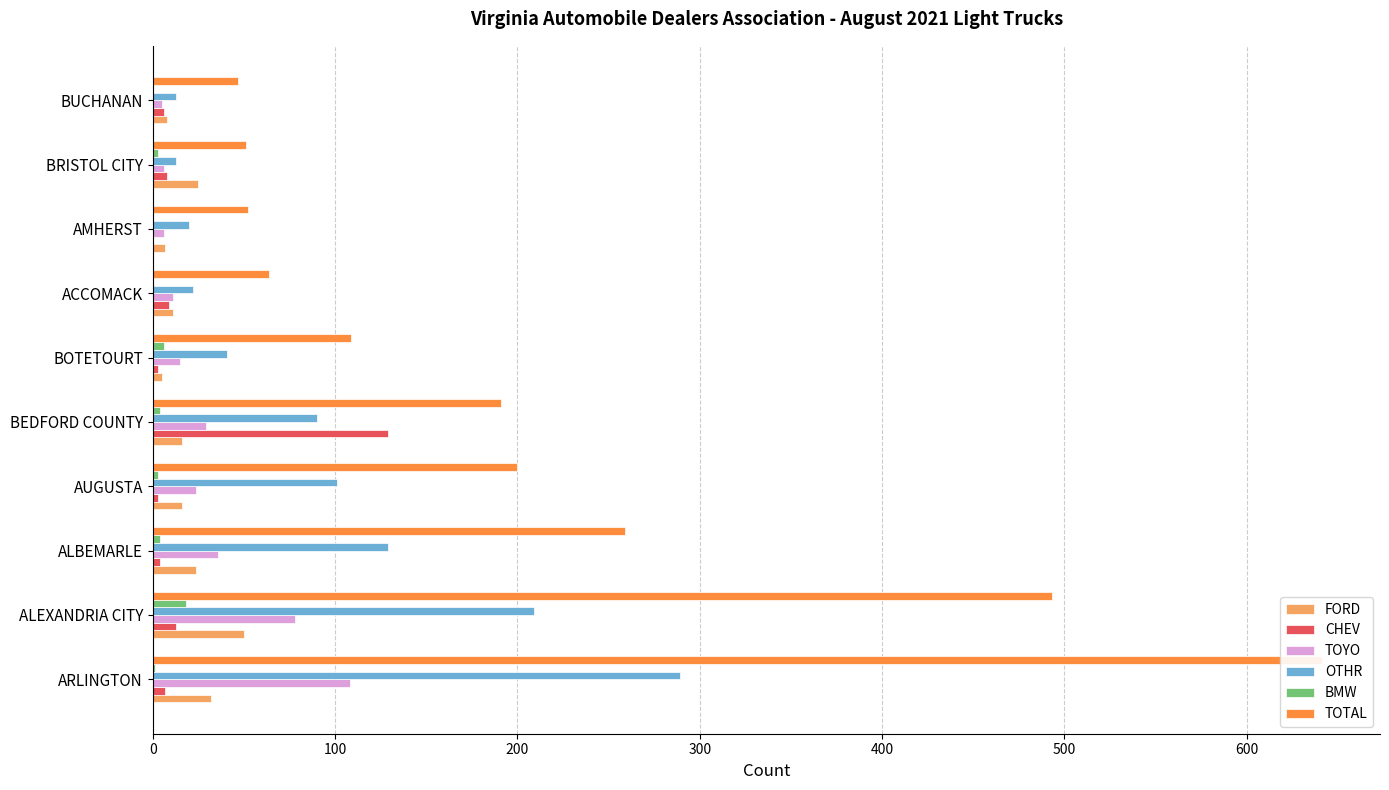

How many values in the TOTAL series are below 191?

5